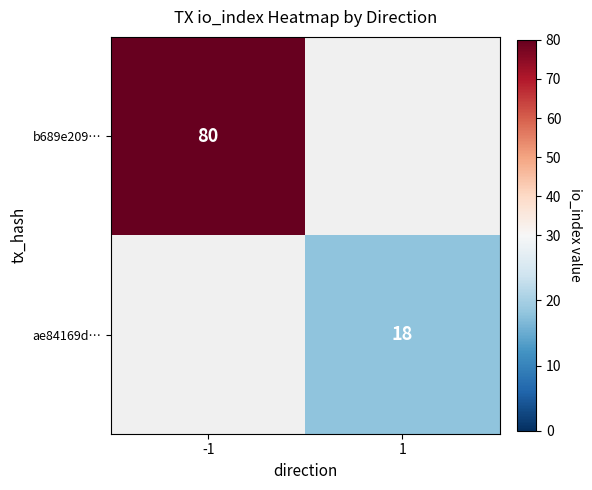

Is it true that ae84169d… equals 18 at 1?

True